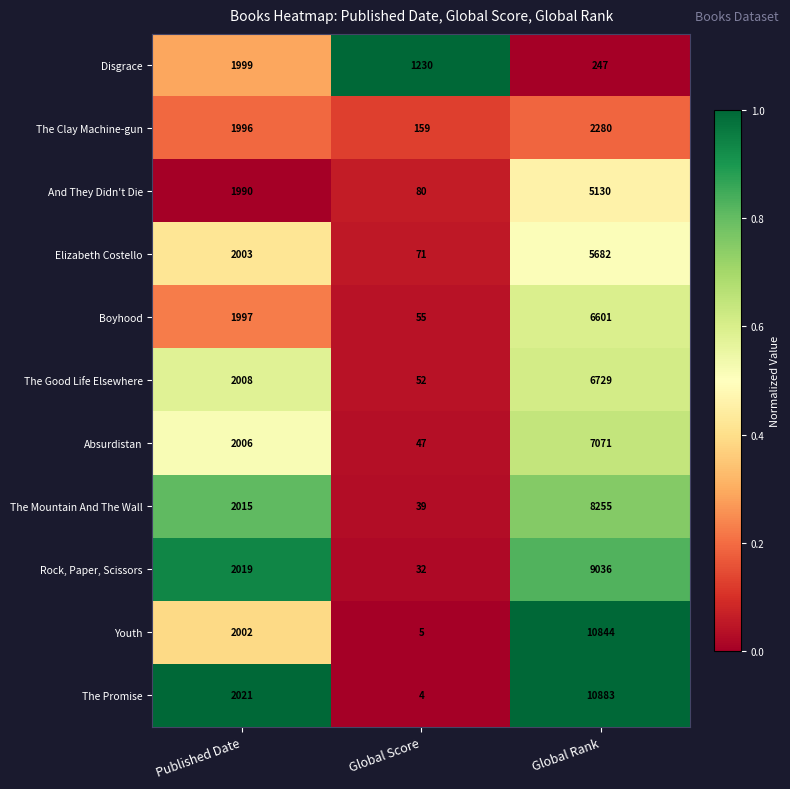

What is the sum of the Elizabeth Costello values at Published Date and Global Rank?

7685